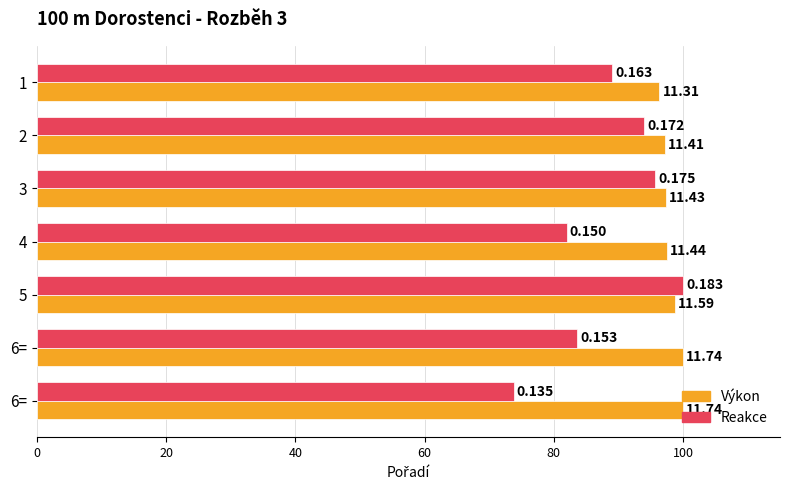

What are all the series names shown in the legend?

Výkon, Reakce